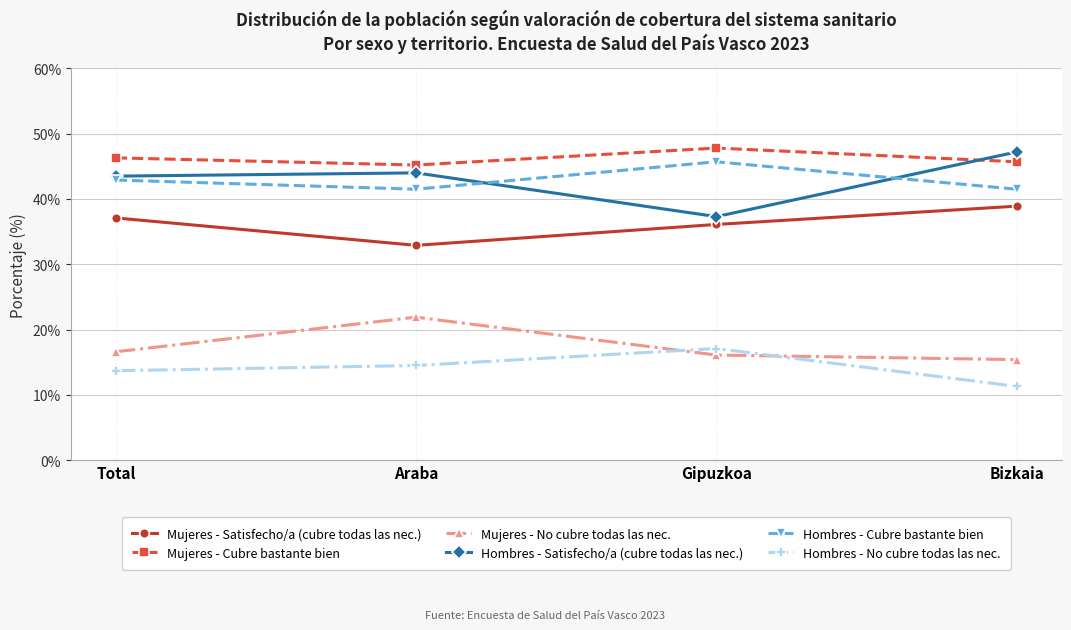

Is it true that Hombres - Satisfecho/a (cubre todas las nec.) equals 59.0 at Gipuzkoa?

False